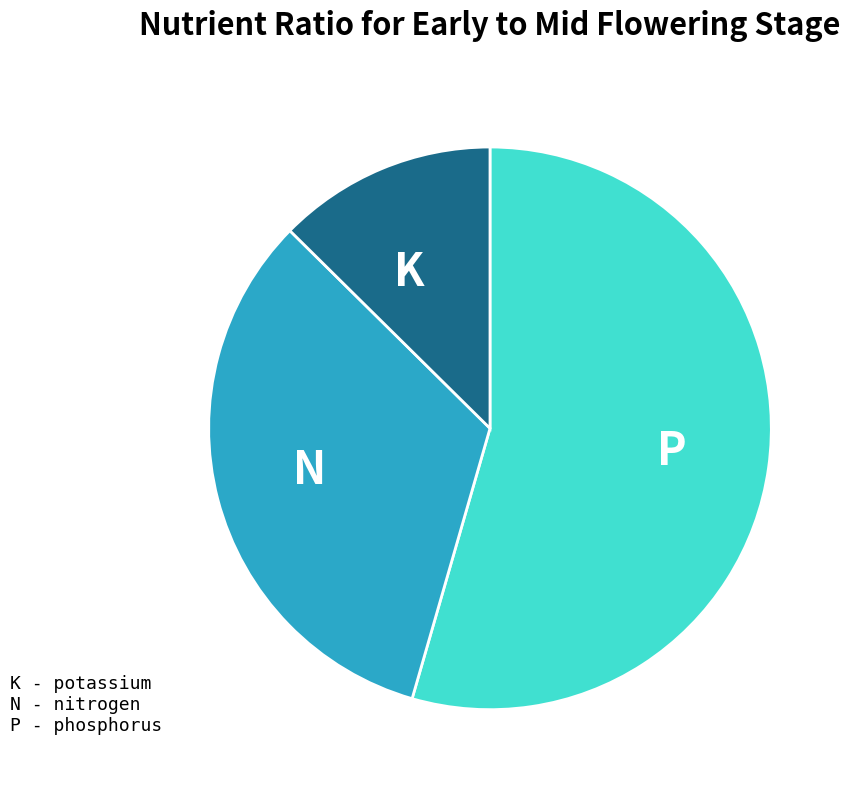

Count the number of slices in the pie.

3